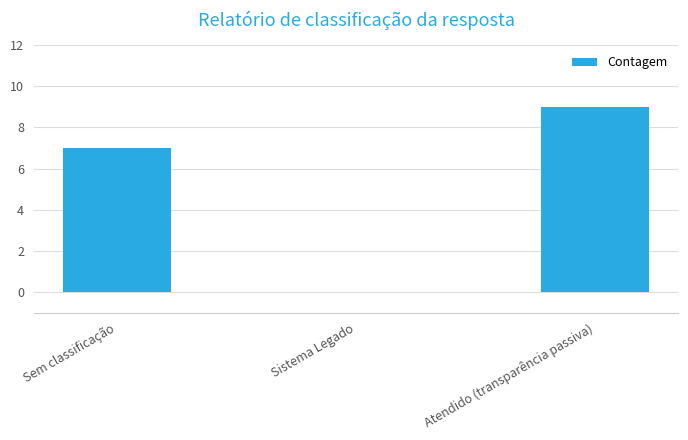

How many values are above zero?

2